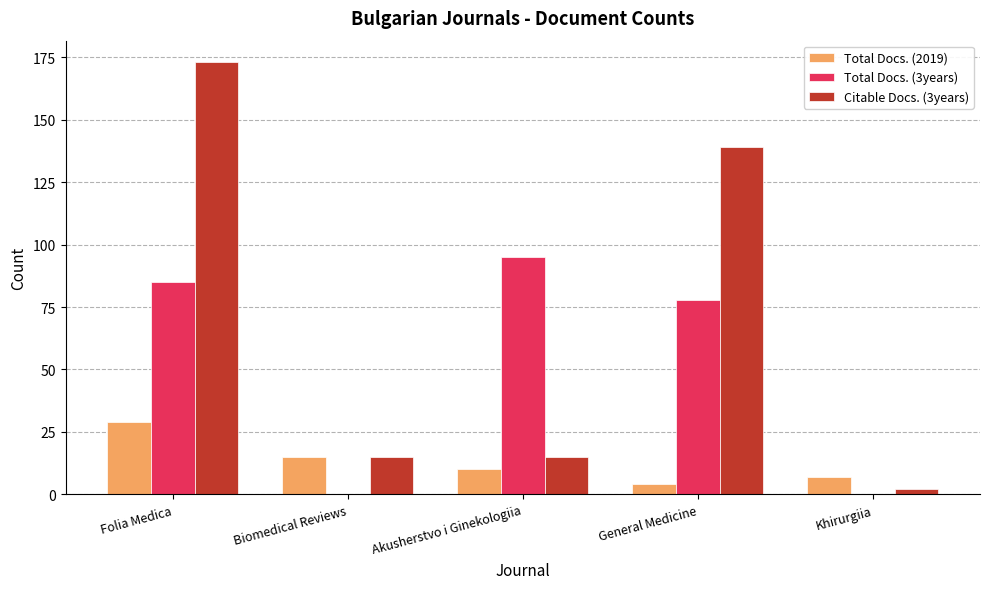

Are the bars grouped side by side (vs. stacked)?

Yes